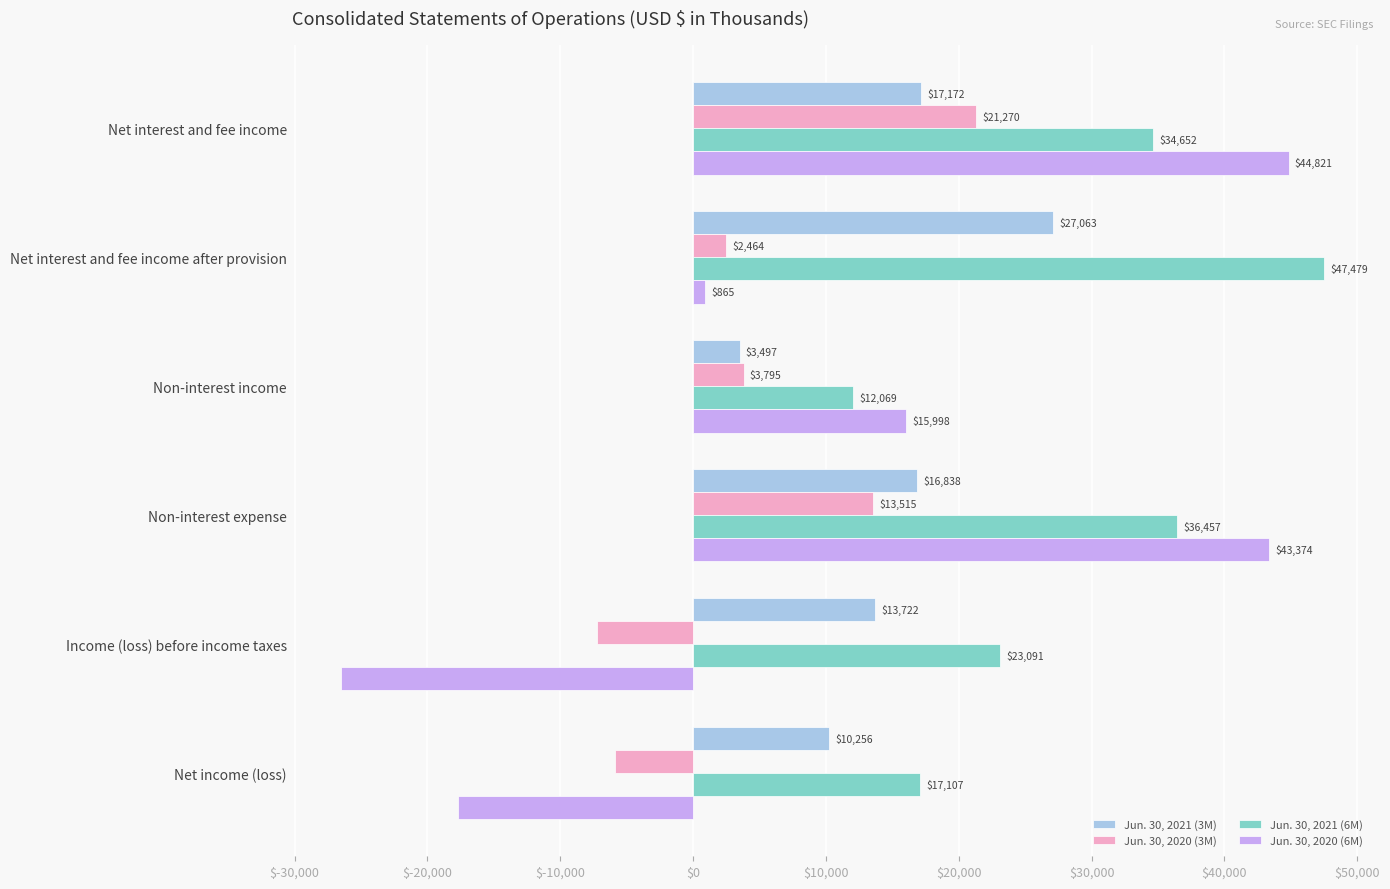

Which series has the largest total across all categories?

Jun. 30, 2021 (6M)